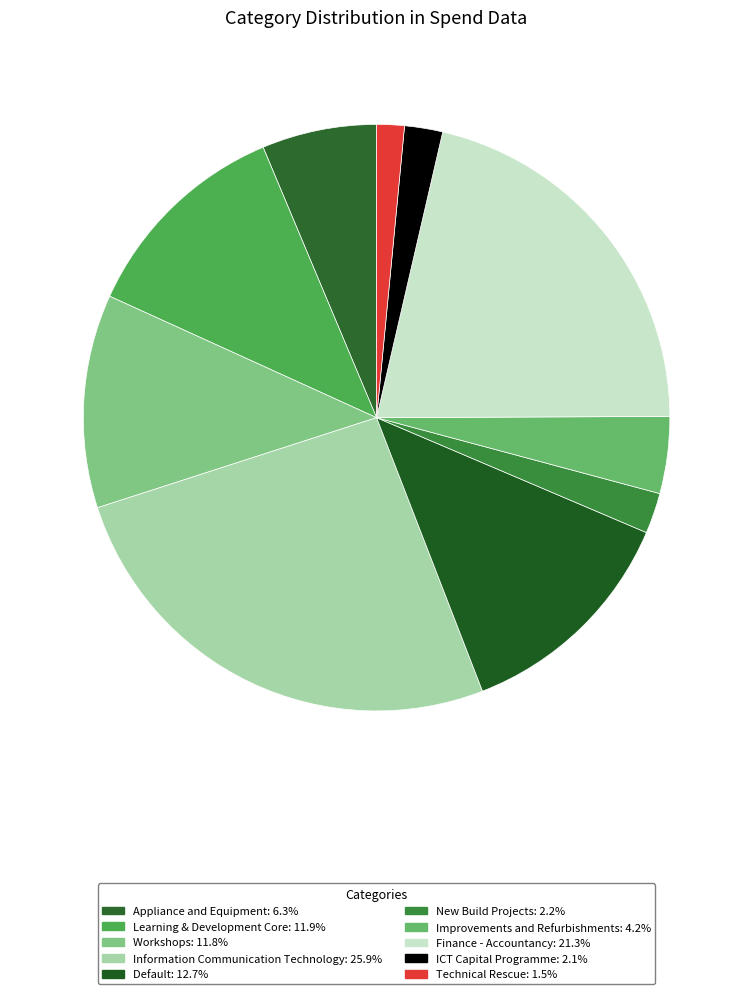

What is the ratio of the value at Finance - Accountancy to the value at ICT Capital Programme?

10.1